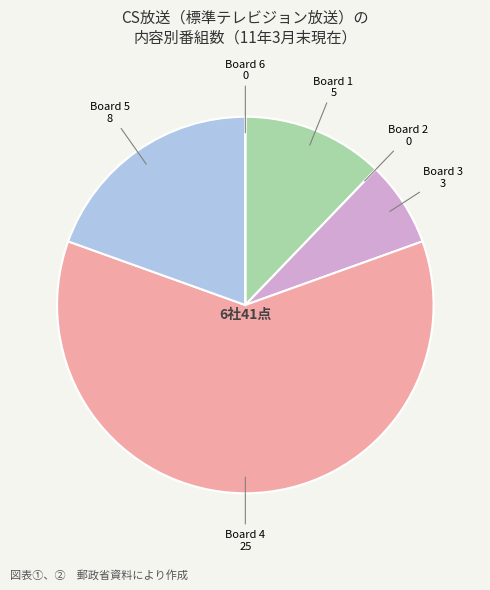

Which category accounts for the majority?

Board 4